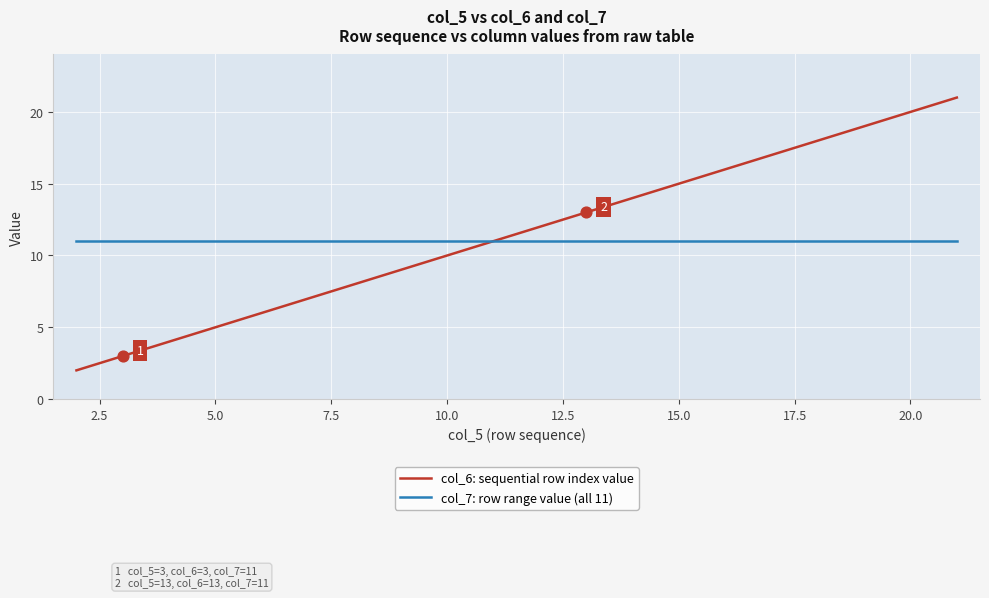

Rank the series by their maximum value, from highest to lowest.

col_6: sequential row index value, col_7: row range value (all 11)